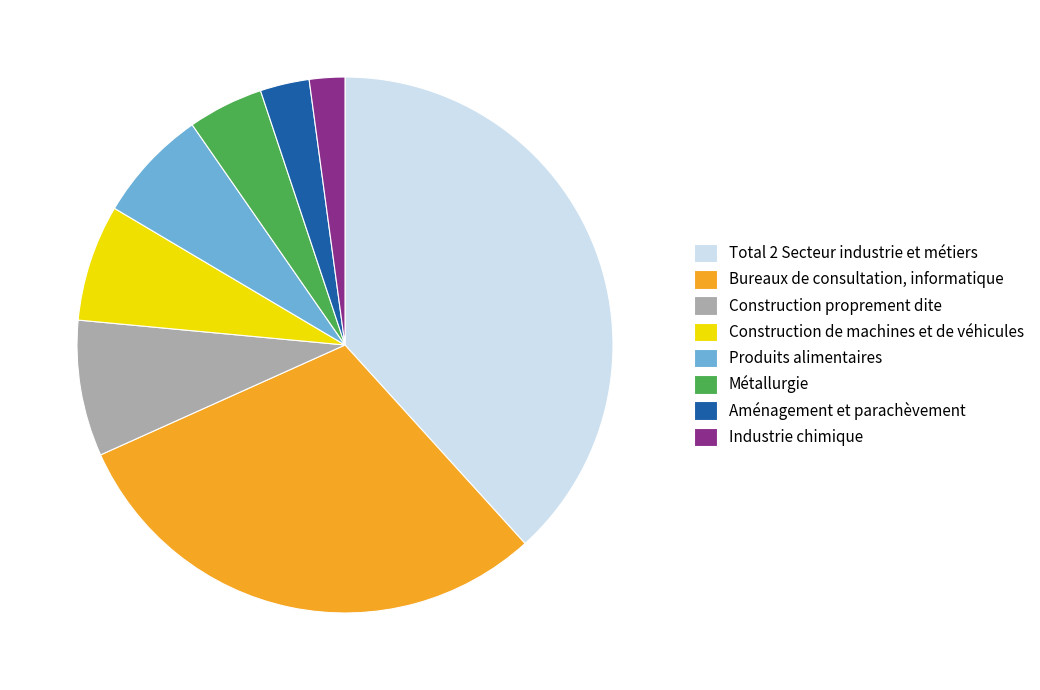

Which category has the smallest portion of the pie?

Industrie chimique